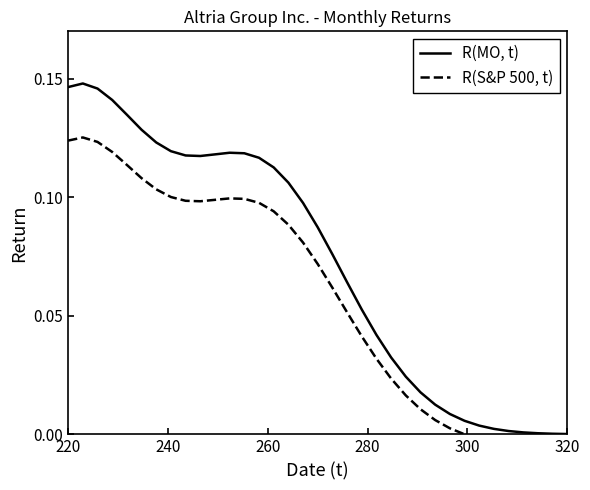

Is this an area chart (filled region under the line)?

No